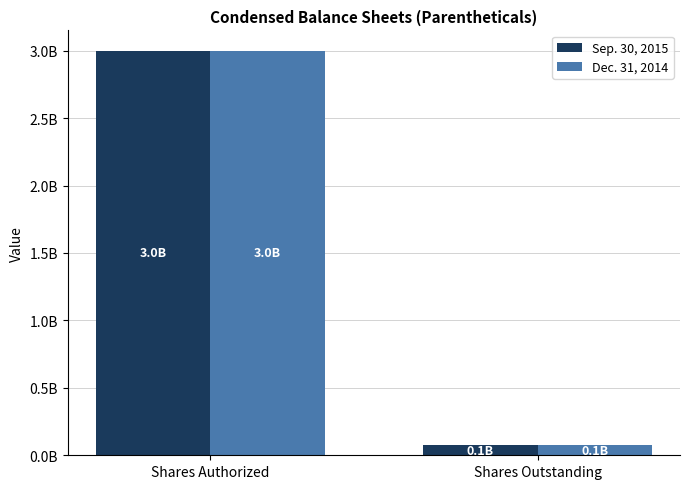

What is the minimum value for Sep. 30, 2015?

74661408